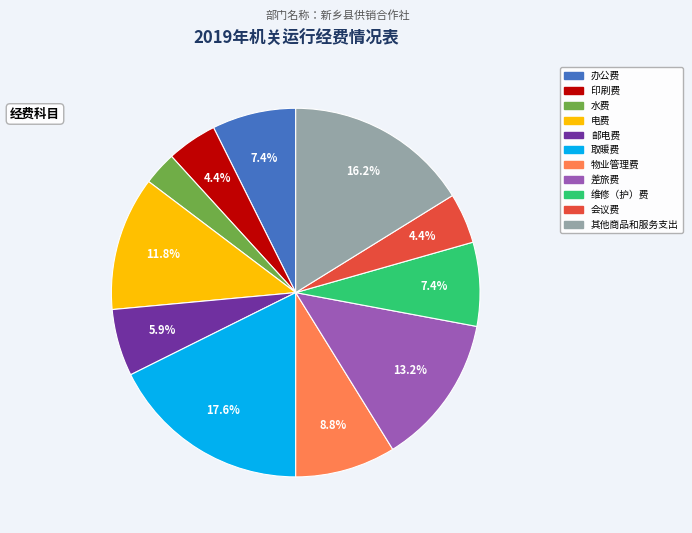

Do 取暖费 and 办公费 together represent more than half of the pie?

No